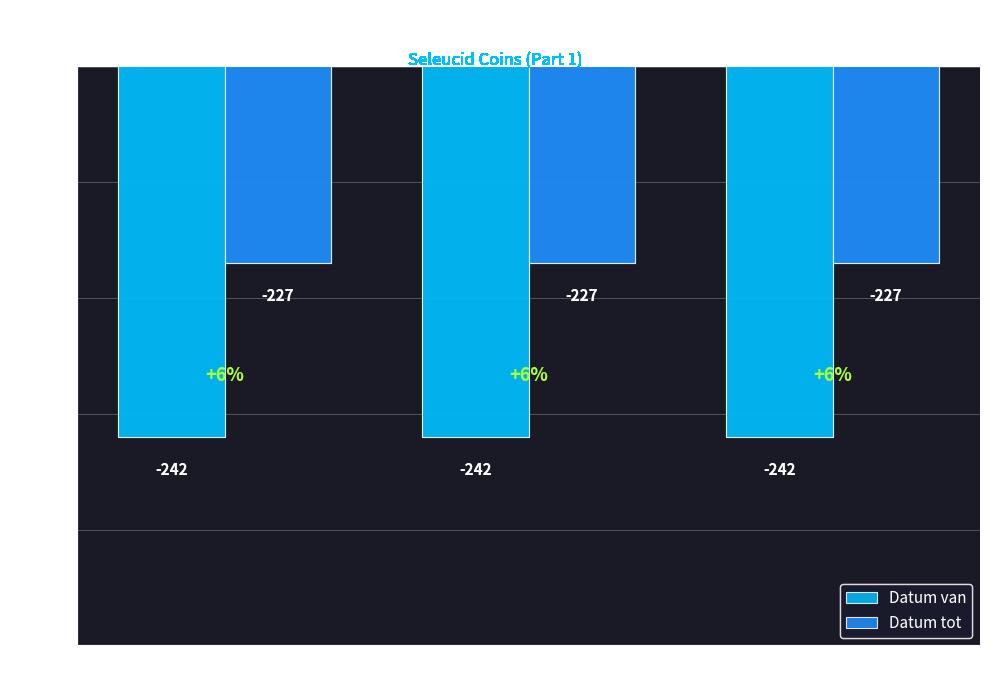

What is the label of the 1st bar from the right?

no symbol